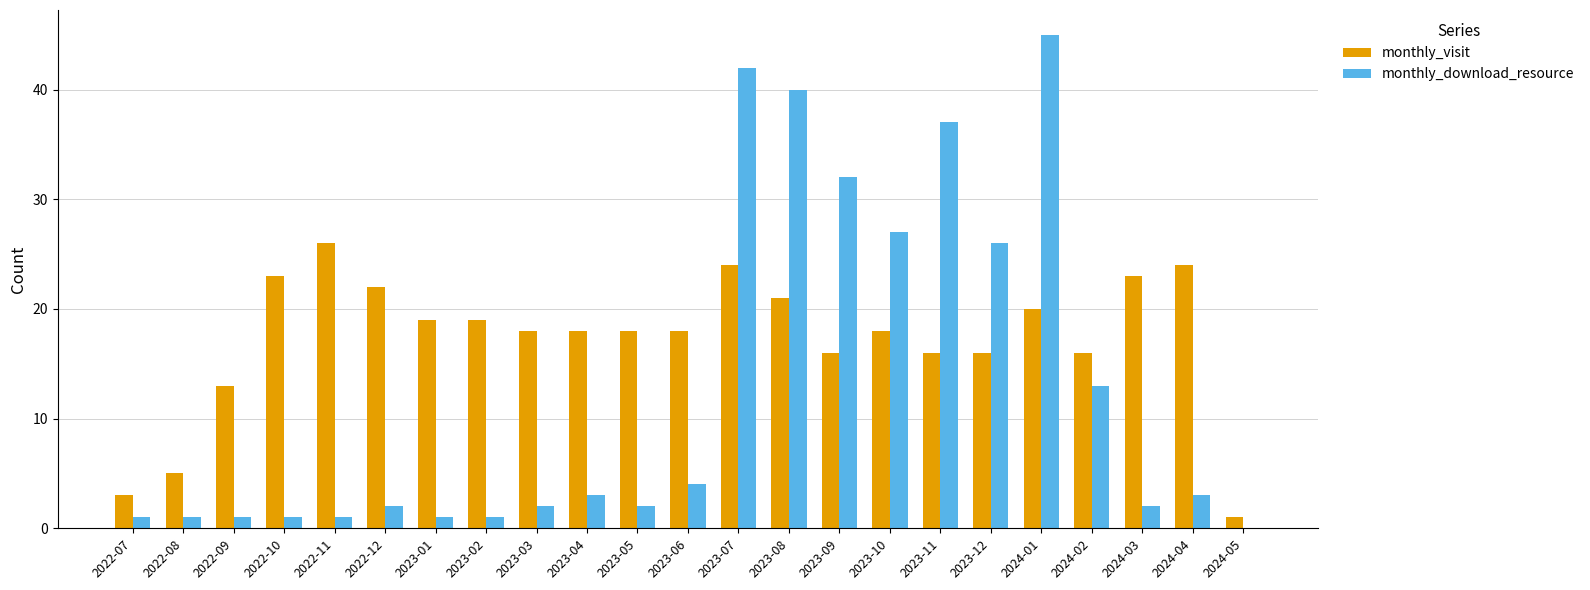

Which series changed the most between 2023-08 and 2024-02?

monthly_download_resource